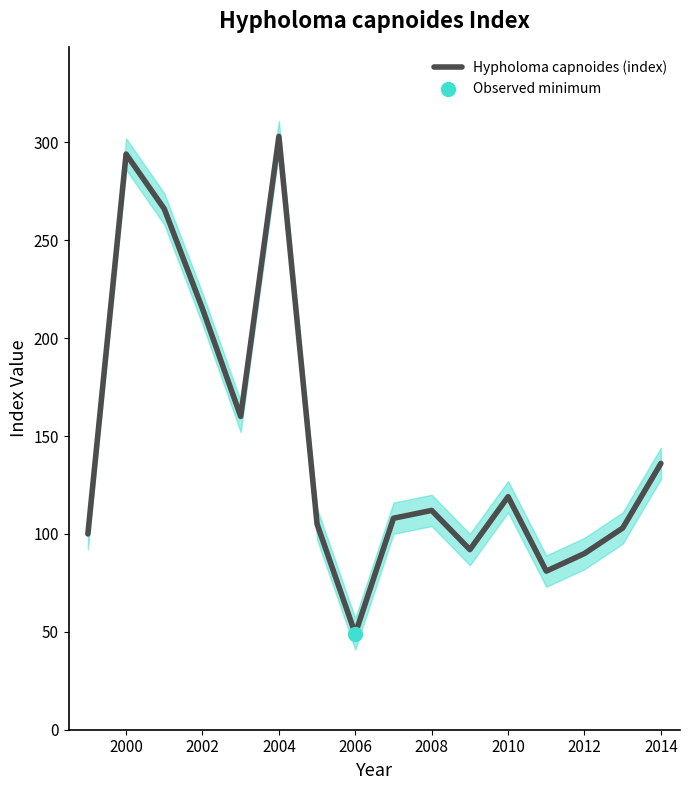

The value of Hypholoma capnoides (index) at 2004 is 459. True or false?

False